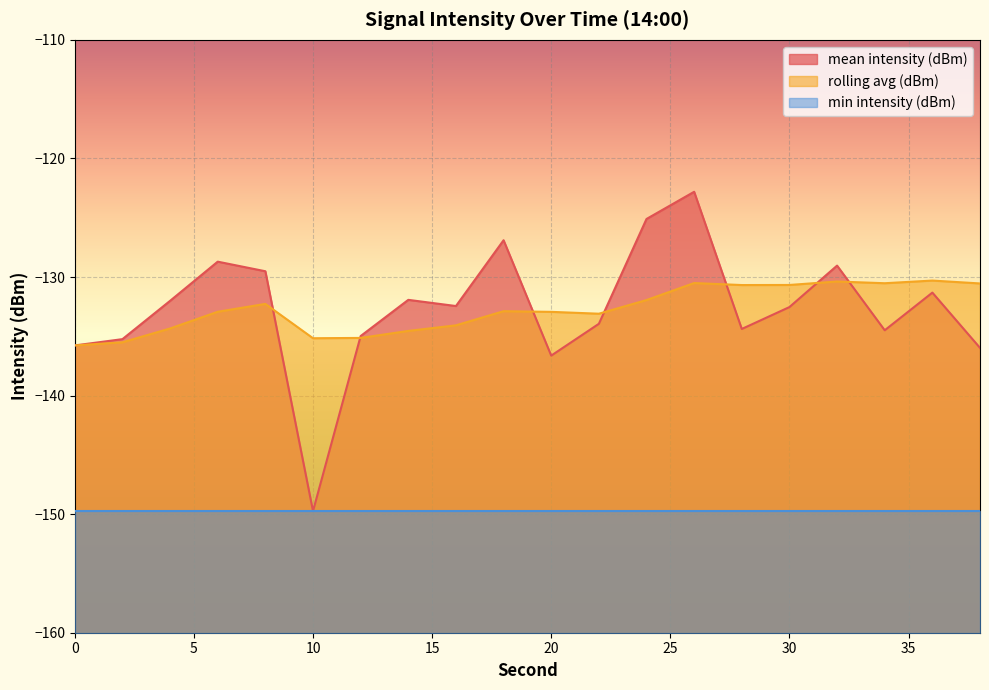

What is the difference between the maximum and minimum values in the mean intensity (dBm) series?

26.9